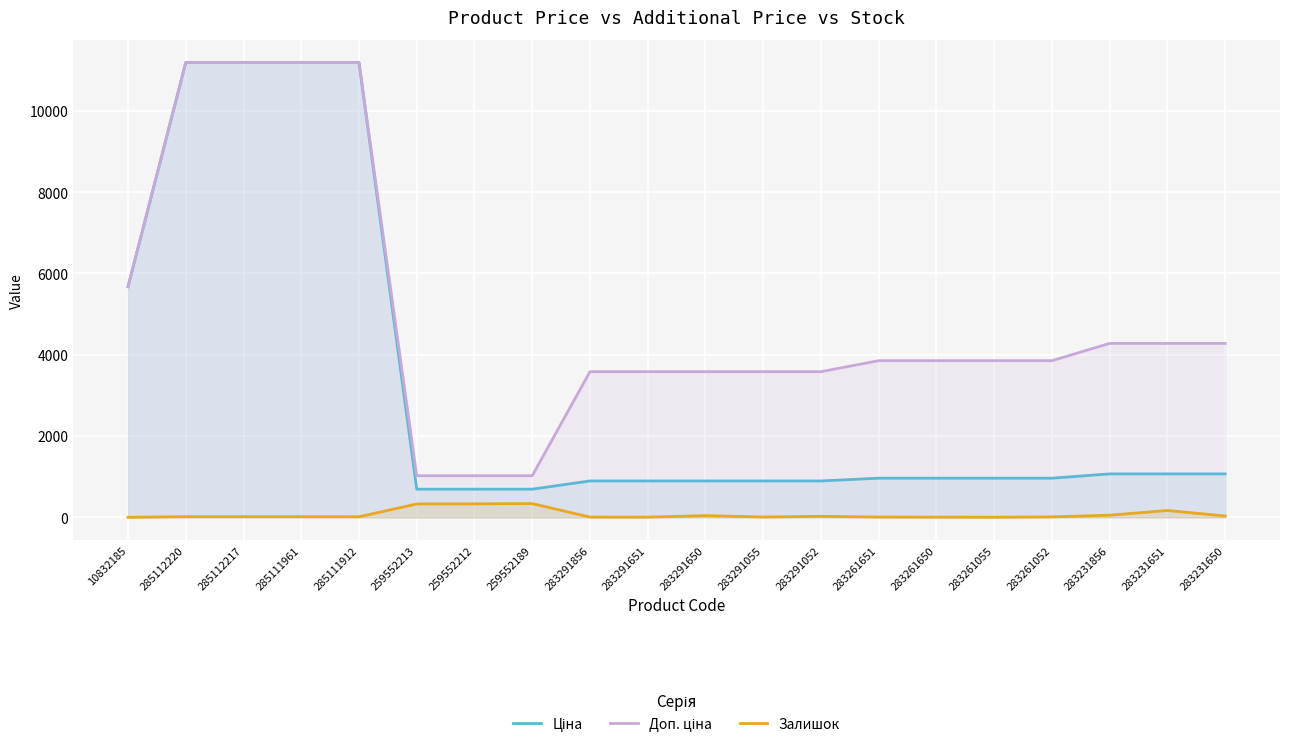

At which label does Ціна reach its minimum?

259552213